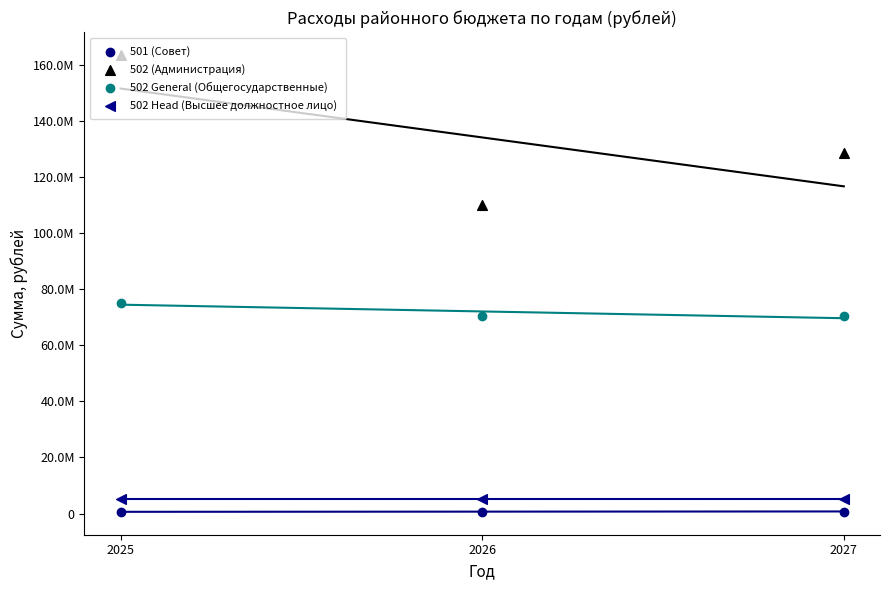

Which series has the widest spread of Y values?

502 (Администрация)